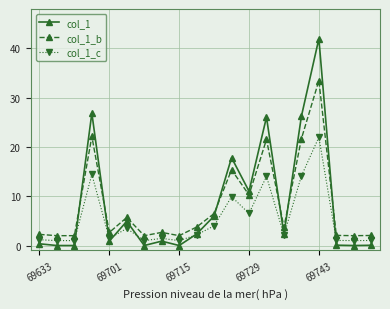

Rank the series by their maximum value, from lowest to highest.

col_1_c, col_1_b, col_1